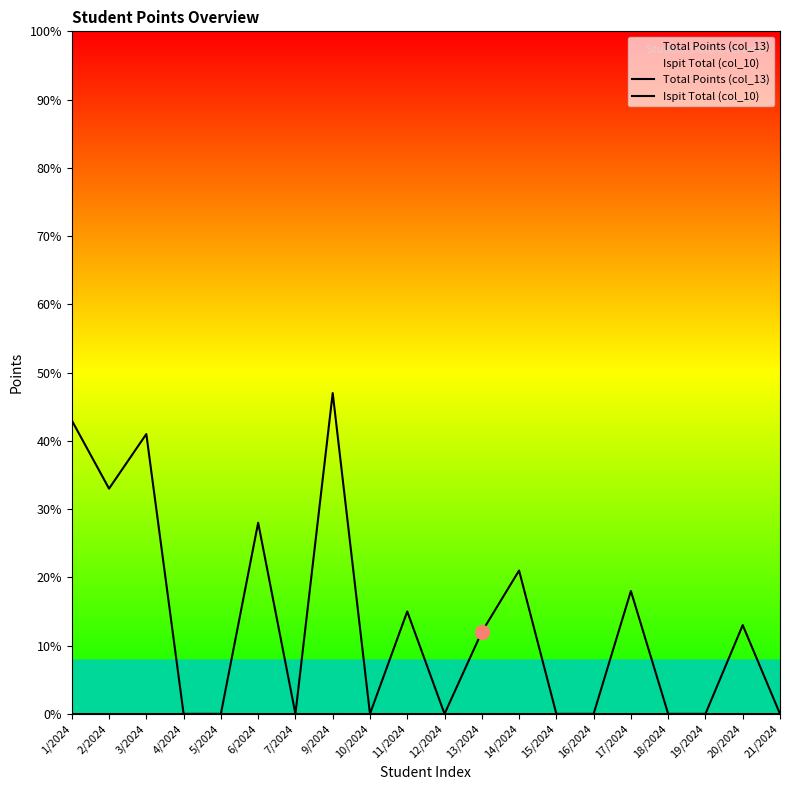

True or false: Total Points (col_13) and Ispit Total (col_10) intersect in this chart.

False